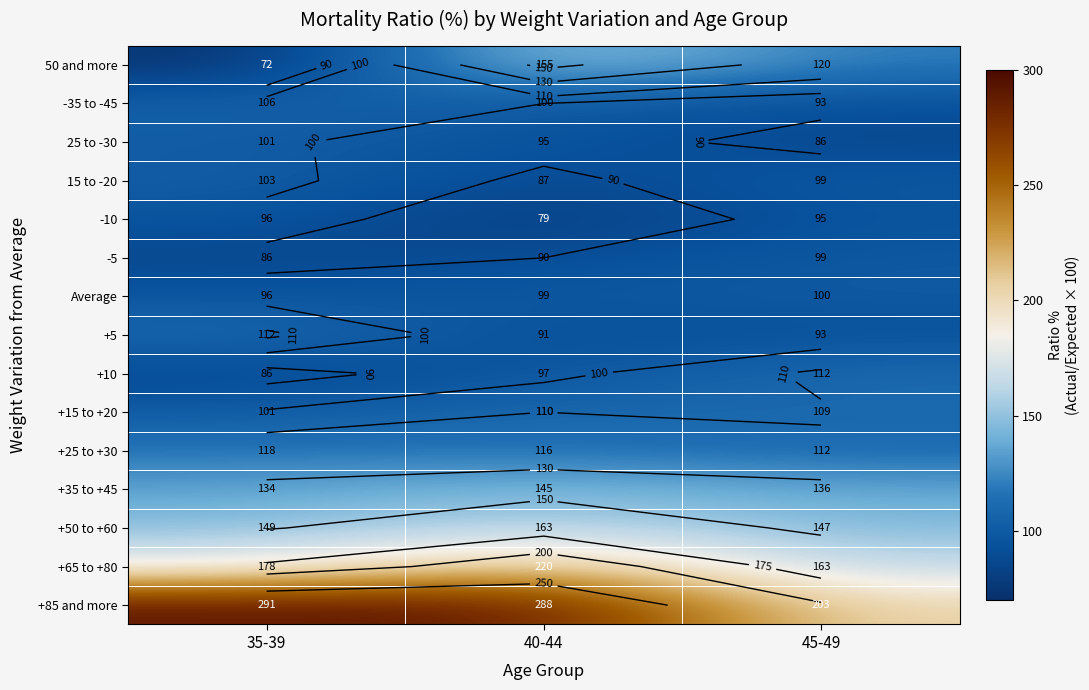

What is the maximum value shown in the chart?

291